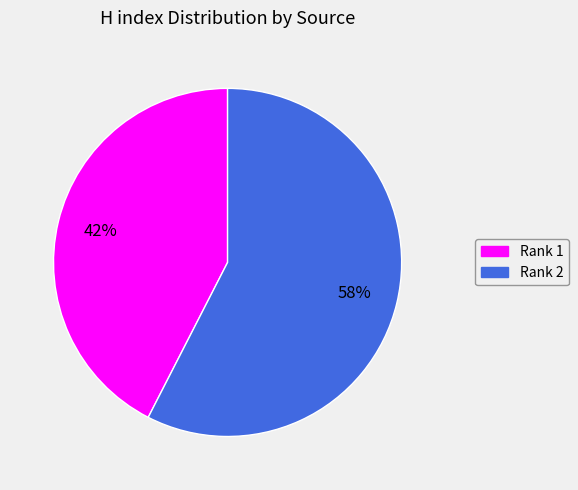

Is there a majority slice in this chart?

Yes